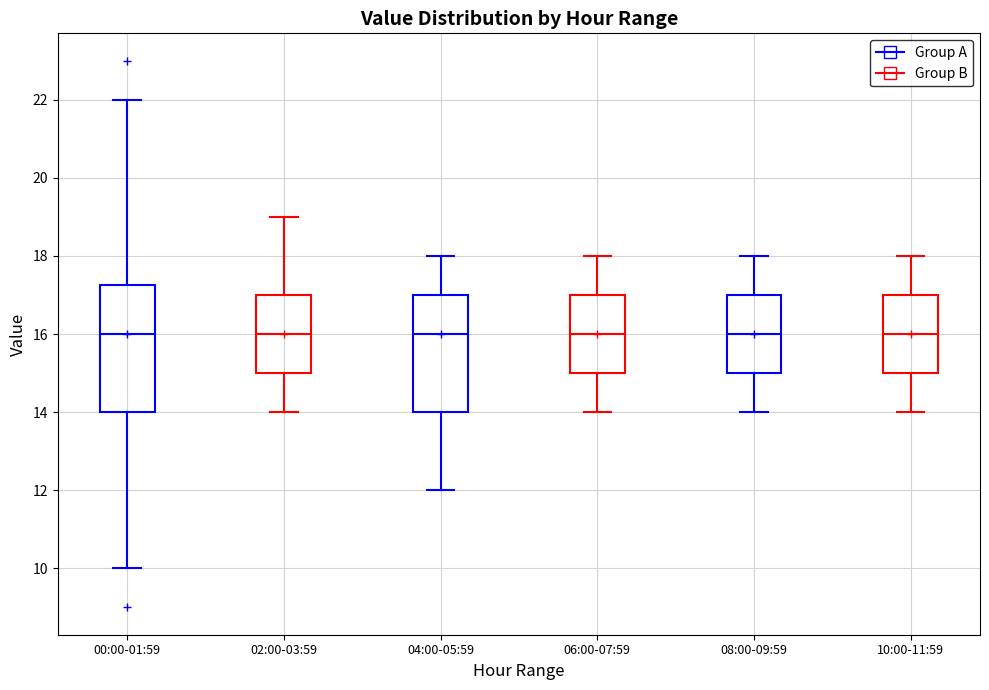

Comparing the boxes themselves (not the whiskers), which one is the tallest?

00:00-01:59